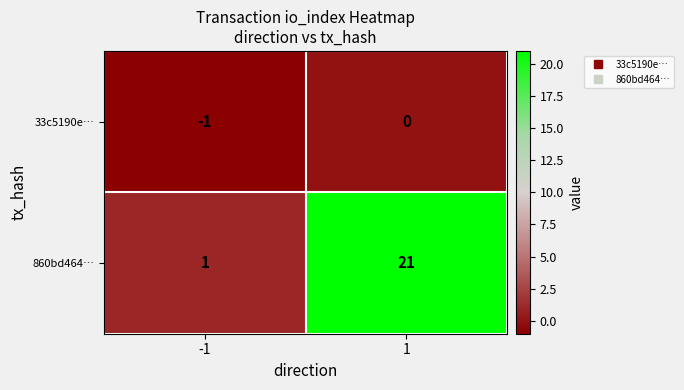

How many series are shown in this chart?

2